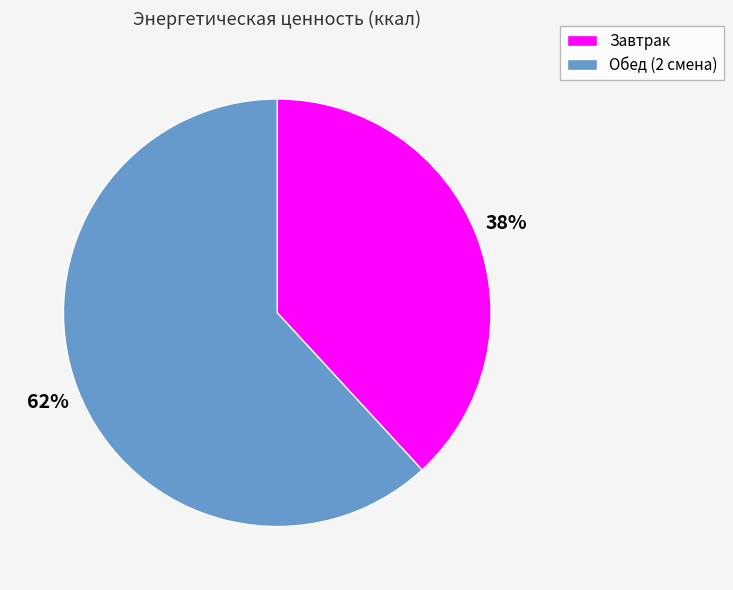

Is there any slice that represents more than half of the pie?

Yes